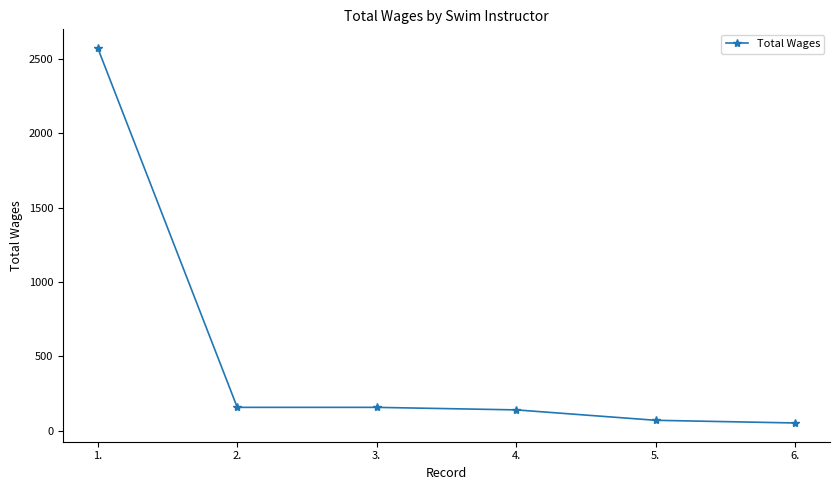

What is the average value?

525